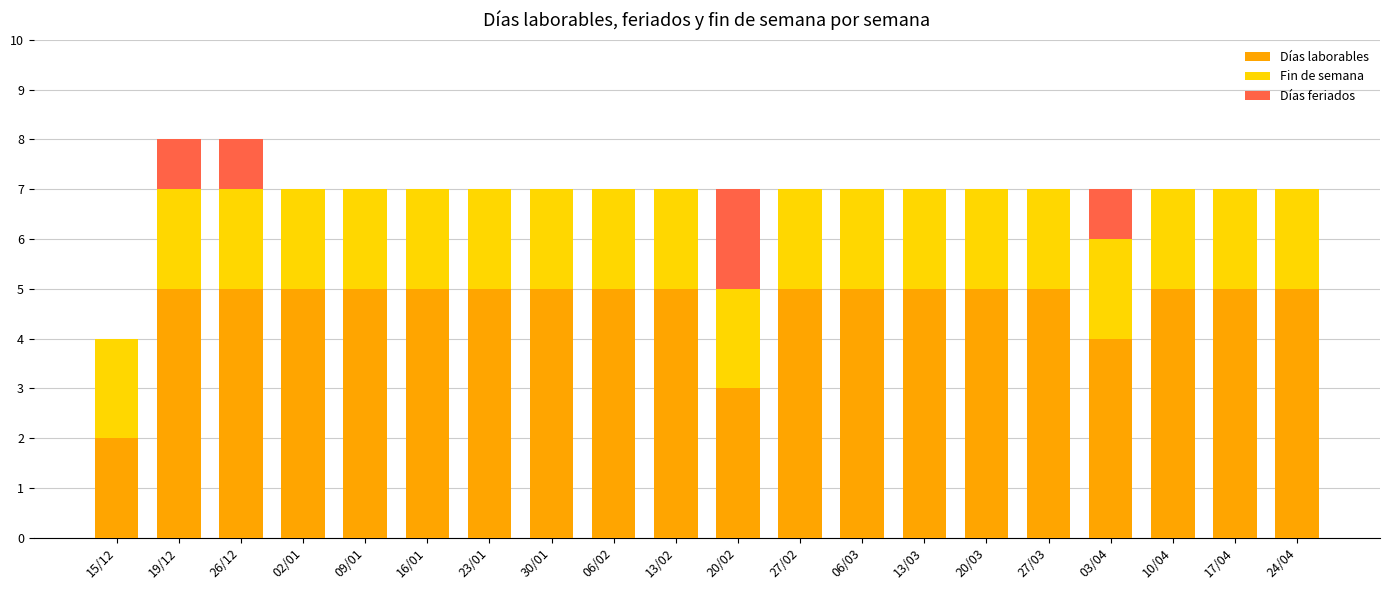

Count the number of data series in this chart.

3